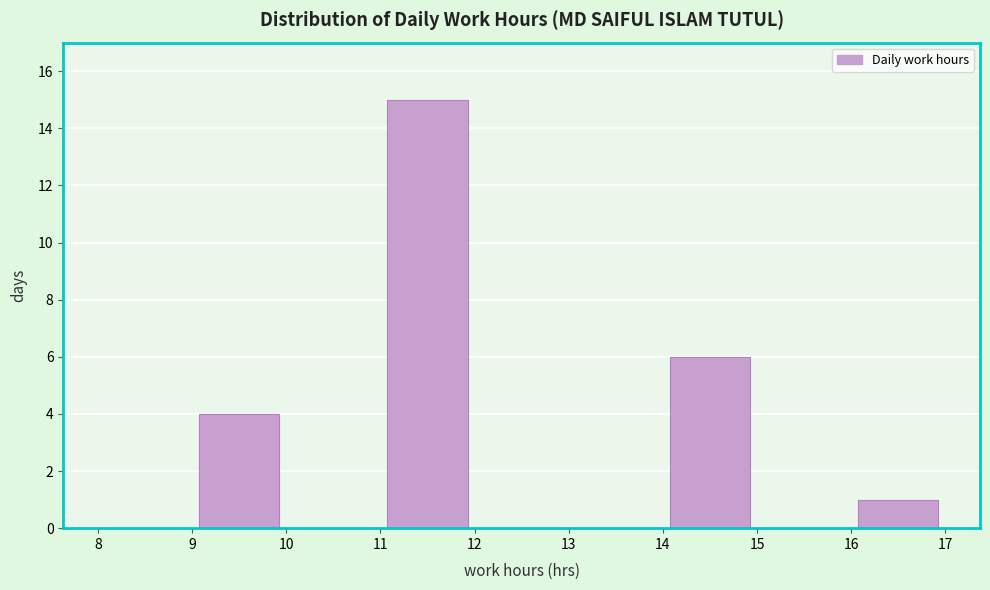

Over which range of the x-axis is the bar tallest?

11 to 12